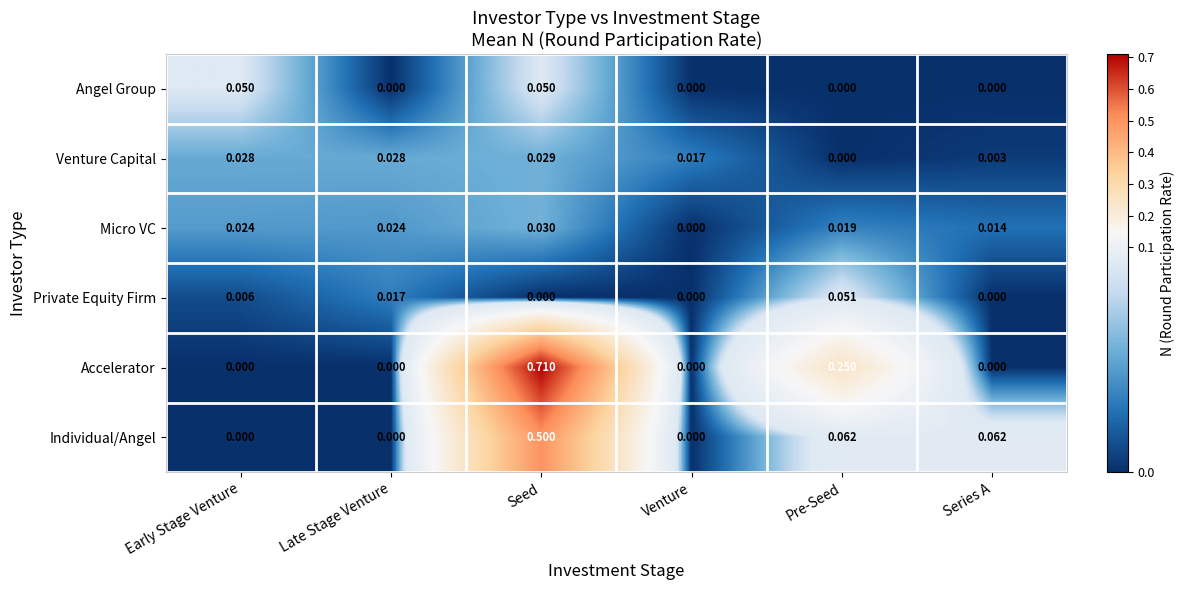

Which series changed the most between Early Stage Venture and Seed?

Accelerator